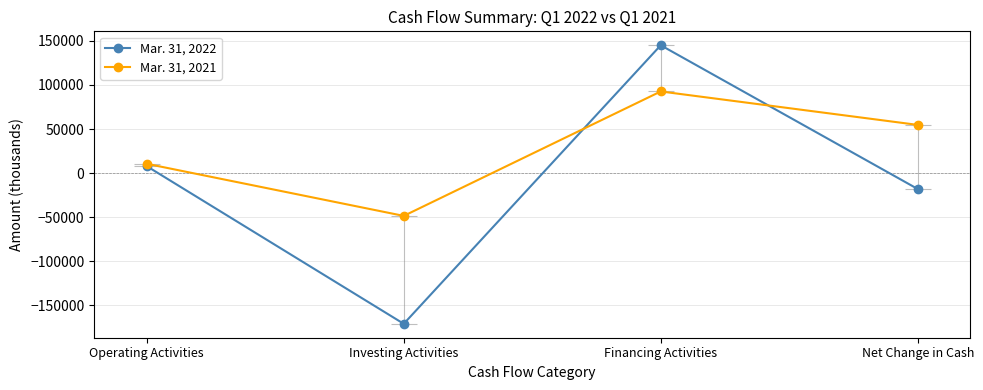

The Mar. 31, 2021 series shows 92571 at Financing Activities. True or false?

True